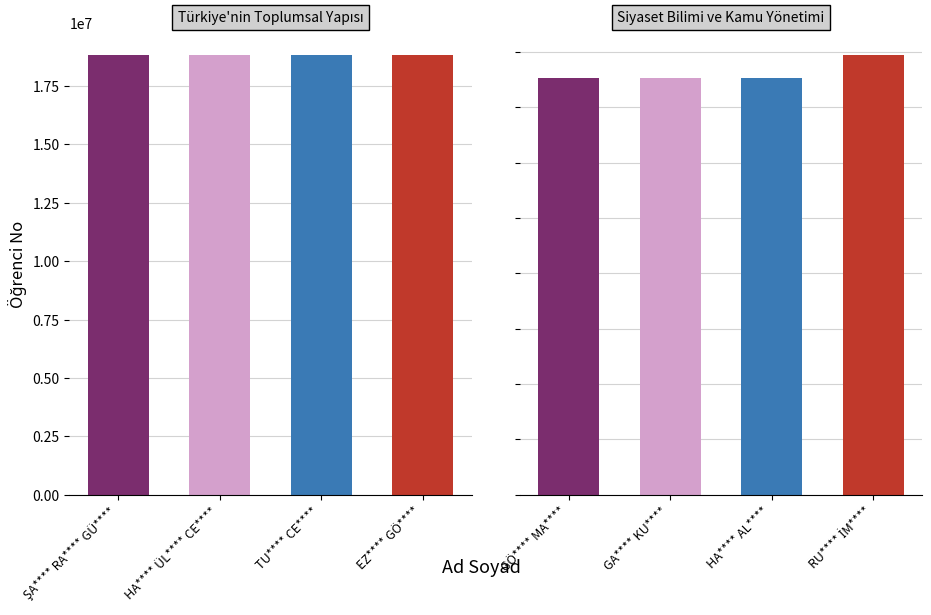

Is it true that the value at HA**** AL**** is 9954100?

False